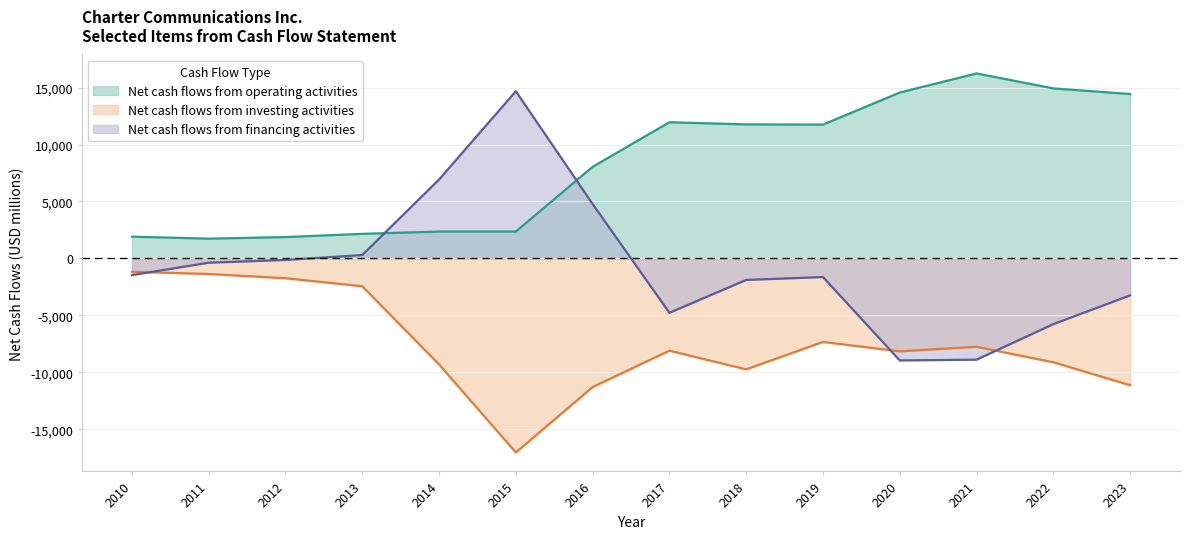

Which has a higher value, 2010 or 2022?

2022